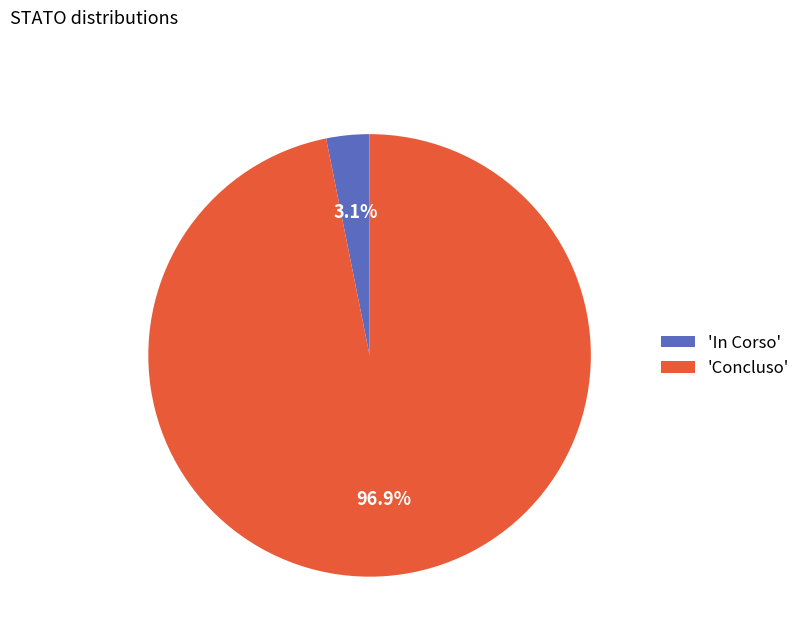

Combined, do 'In Corso' and 'Concluso' account for over 50%?

Yes